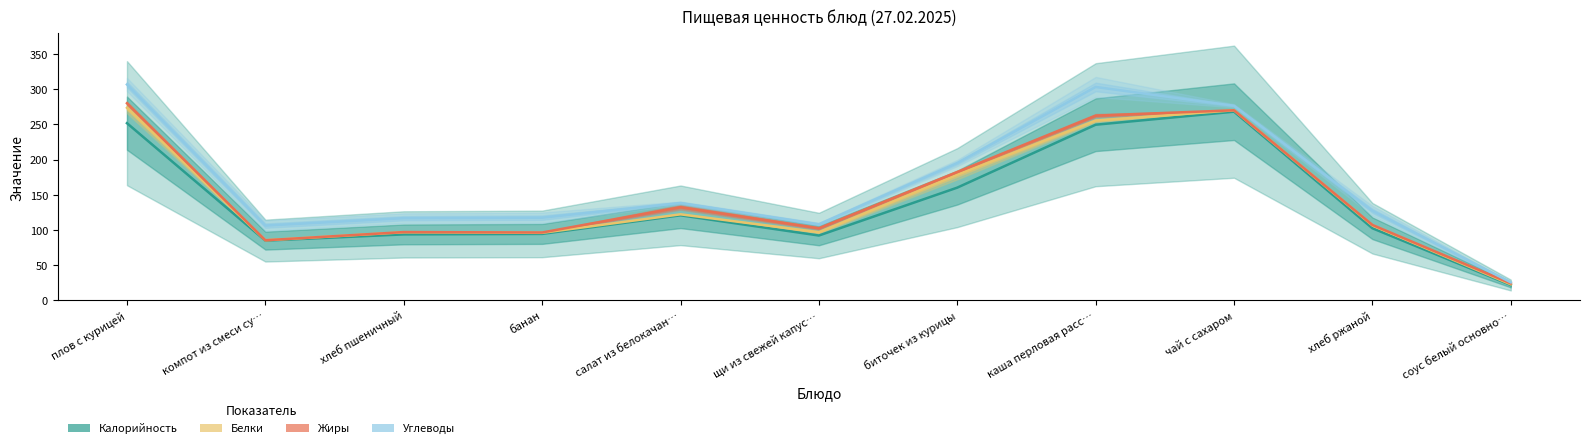

What is the total value across all series at банан?

404.5